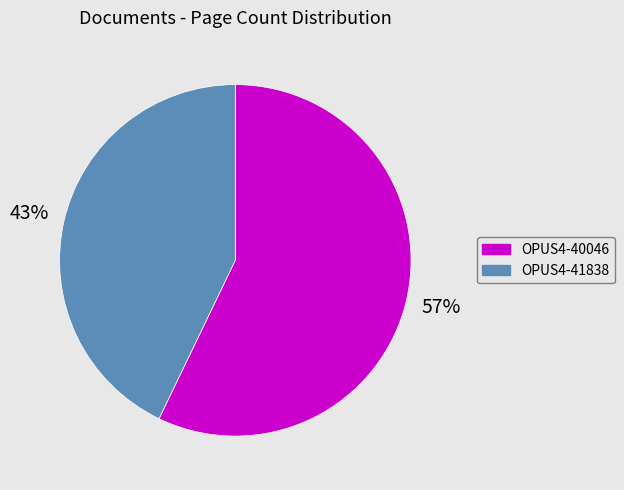

To the nearest percent, what is the combined percentage of OPUS4-40046 and OPUS4-41838?

100%